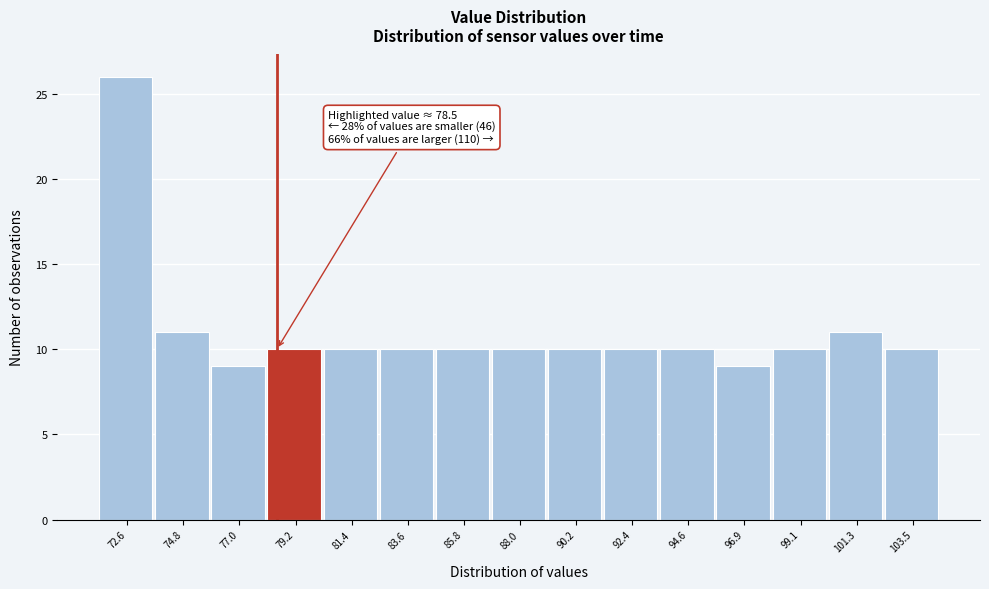

Which range on the x-axis has the tallest bar?

71.5 to 73.5